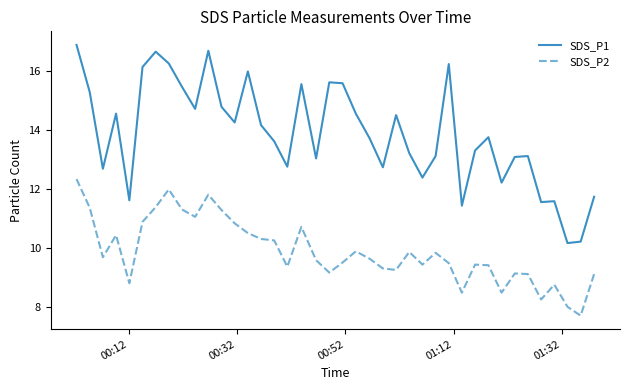

List the series in order of their overall mean, lowest first.

SDS_P2, SDS_P1